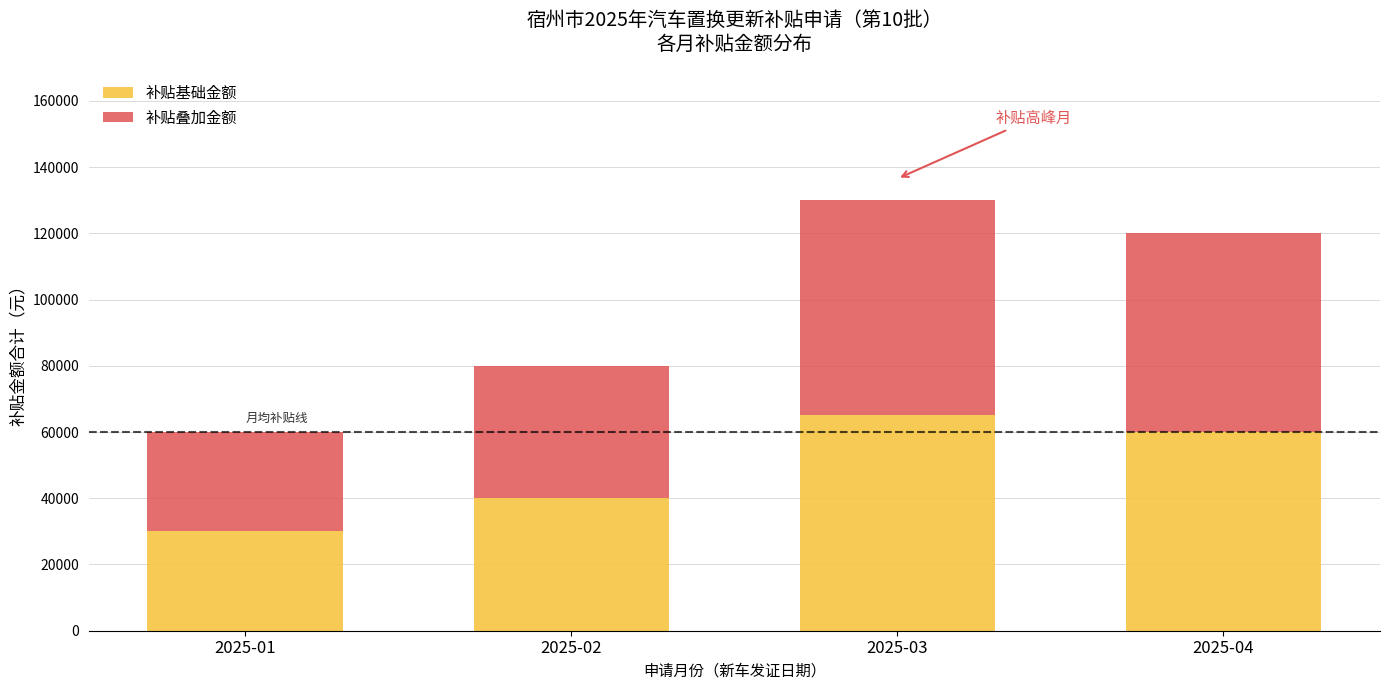

The value of 补贴基础金额 at 2025-01 is 41873. True or false?

False